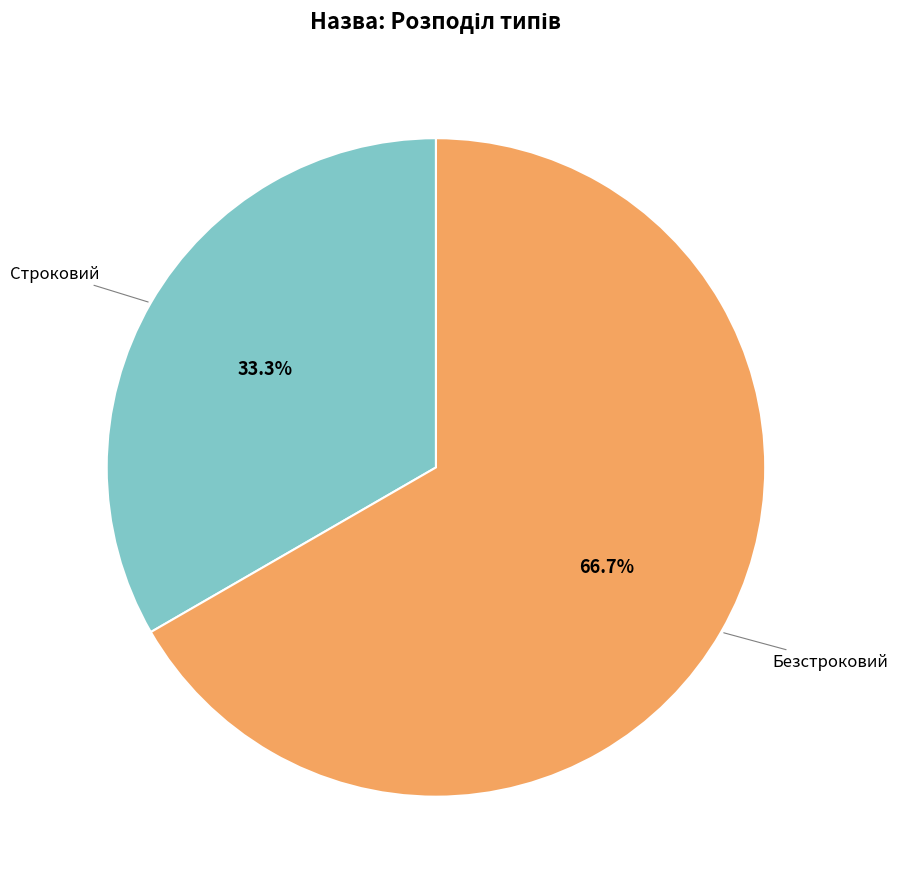

Is there any slice that represents more than half of the pie?

Yes